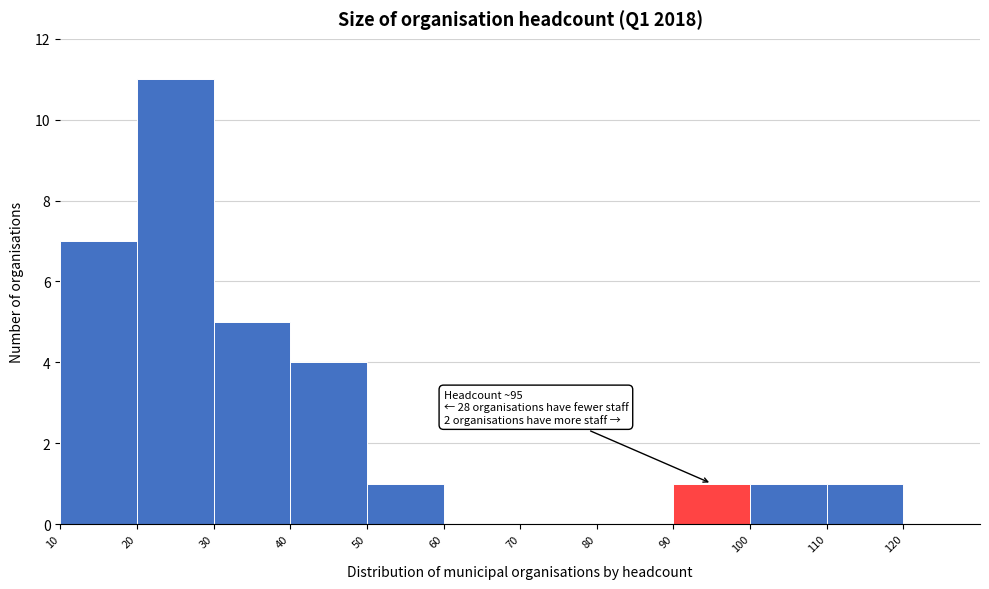

Which range on the x-axis has the tallest bar?

20 to 30